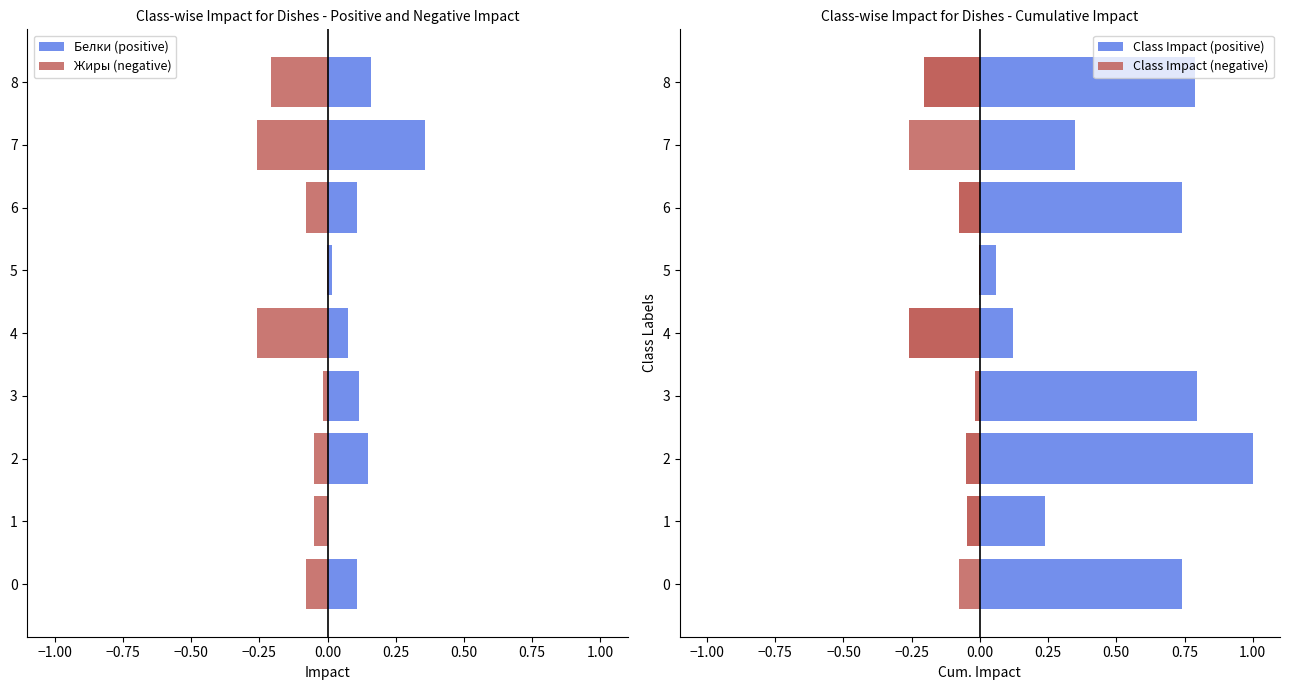

Where is Class Impact (positive) nearest to the value 0?

5